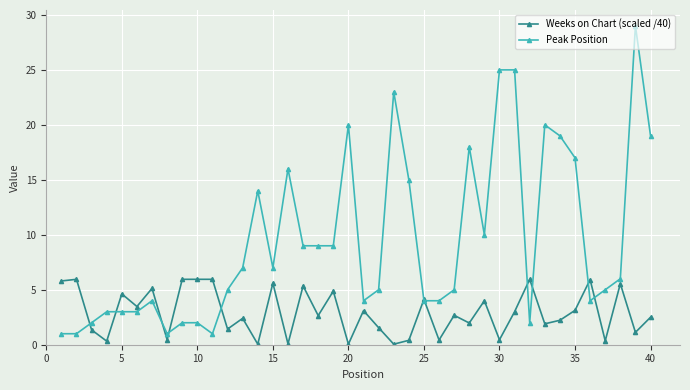

Rank the series by their average value, from lowest to highest.

Weeks on Chart (scaled /40), Peak Position